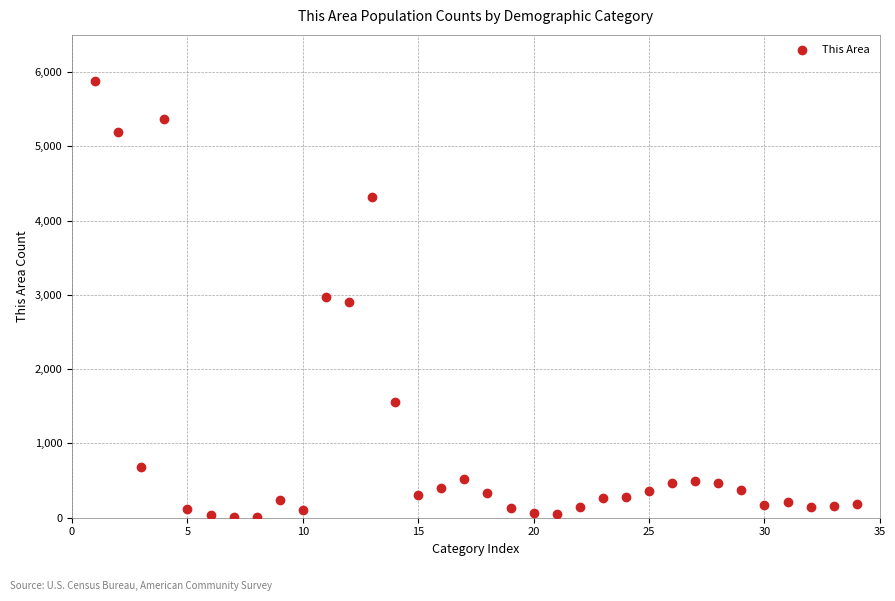

What is the range of X values (max minus min)?

33